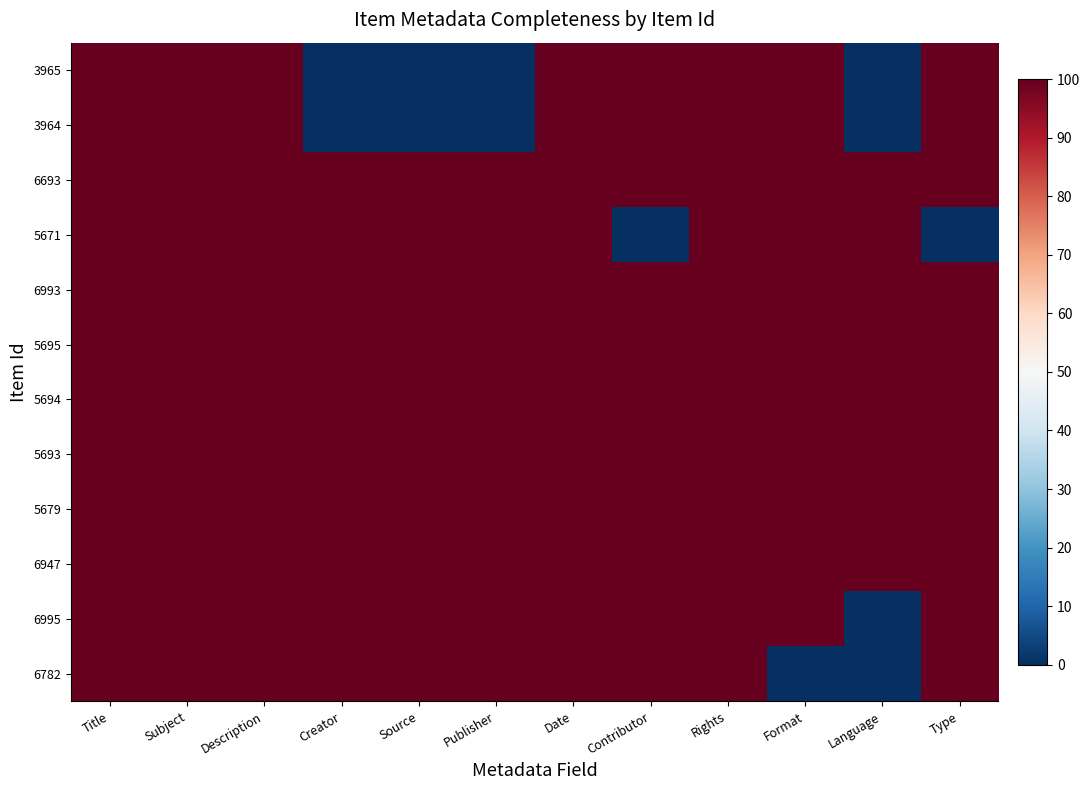

Reading left to right, extract all data points from this chart.

3965: Title=100	Subject=100	Description=100	Creator=0	Source=0	Publisher=0	Date=100	Contributor=100	Rights=100	Format=100	Language=0	Type=100
3964: Title=100	Subject=100	Description=100	Creator=0	Source=0	Publisher=0	Date=100	Contributor=100	Rights=100	Format=100	Language=0	Type=100
6693: Title=100	Subject=100	Description=100	Creator=100	Source=100	Publisher=100	Date=100	Contributor=100	Rights=100	Format=100	Language=100	Type=100
5671: Title=100	Subject=100	Description=100	Creator=100	Source=100	Publisher=100	Date=100	Contributor=0	Rights=100	Format=100	Language=100	Type=0
6993: Title=100	Subject=100	Description=100	Creator=100	Source=100	Publisher=100	Date=100	Contributor=100	Rights=100	Format=100	Language=100	Type=100
5695: Title=100	Subject=100	Description=100	Creator=100	Source=100	Publisher=100	Date=100	Contributor=100	Rights=100	Format=100	Language=100	Type=100
5694: Title=100	Subject=100	Description=100	Creator=100	Source=100	Publisher=100	Date=100	Contributor=100	Rights=100	Format=100	Language=100	Type=100
5693: Title=100	Subject=100	Description=100	Creator=100	Source=100	Publisher=100	Date=100	Contributor=100	Rights=100	Format=100	Language=100	Type=100
5679: Title=100	Subject=100	Description=100	Creator=100	Source=100	Publisher=100	Date=100	Contributor=100	Rights=100	Format=100	Language=100	Type=100
6947: Title=100	Subject=100	Description=100	Creator=100	Source=100	Publisher=100	Date=100	Contributor=100	Rights=100	Format=100	Language=100	Type=100
6995: Title=100	Subject=100	Description=100	Creator=100	Source=100	Publisher=100	Date=100	Contributor=100	Rights=100	Format=100	Language=0	Type=100
6782: Title=100	Subject=100	Description=100	Creator=100	Source=100	Publisher=100	Date=100	Contributor=100	Rights=100	Format=0	Language=0	Type=100